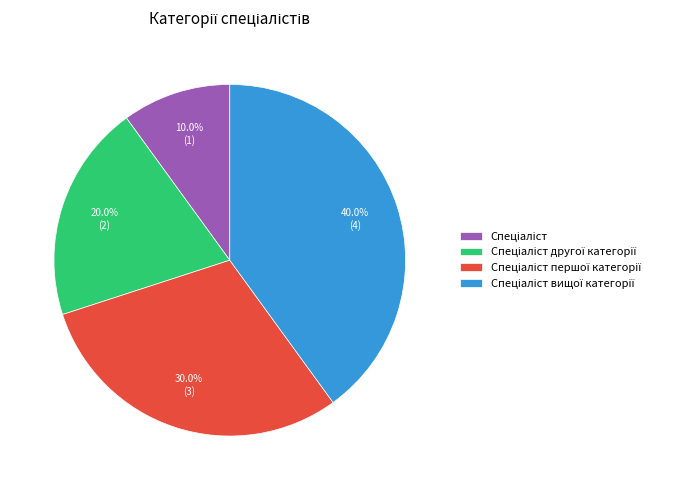

How many slices are in this pie chart?

4